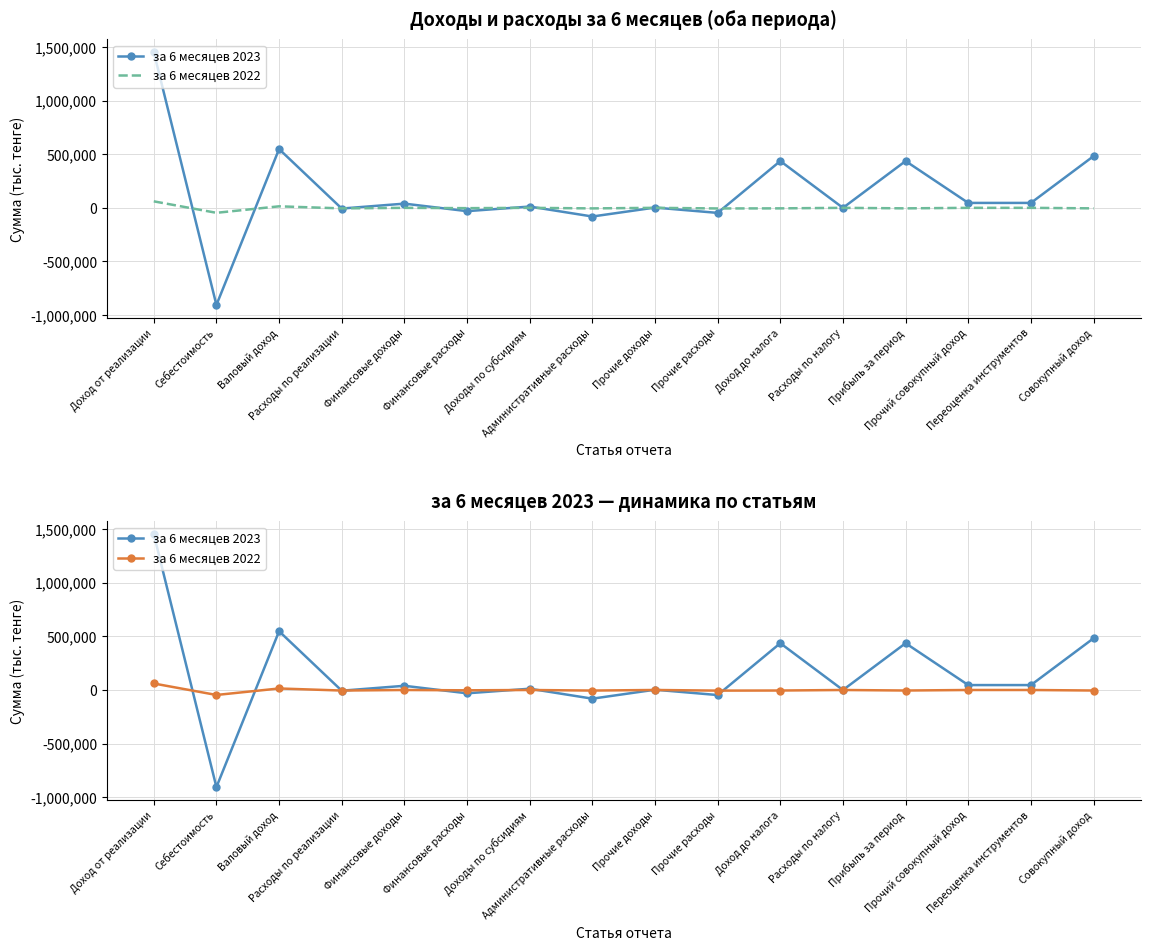

At which label is за 6 месяцев 2023 closest to 273938?

Прибыль за период